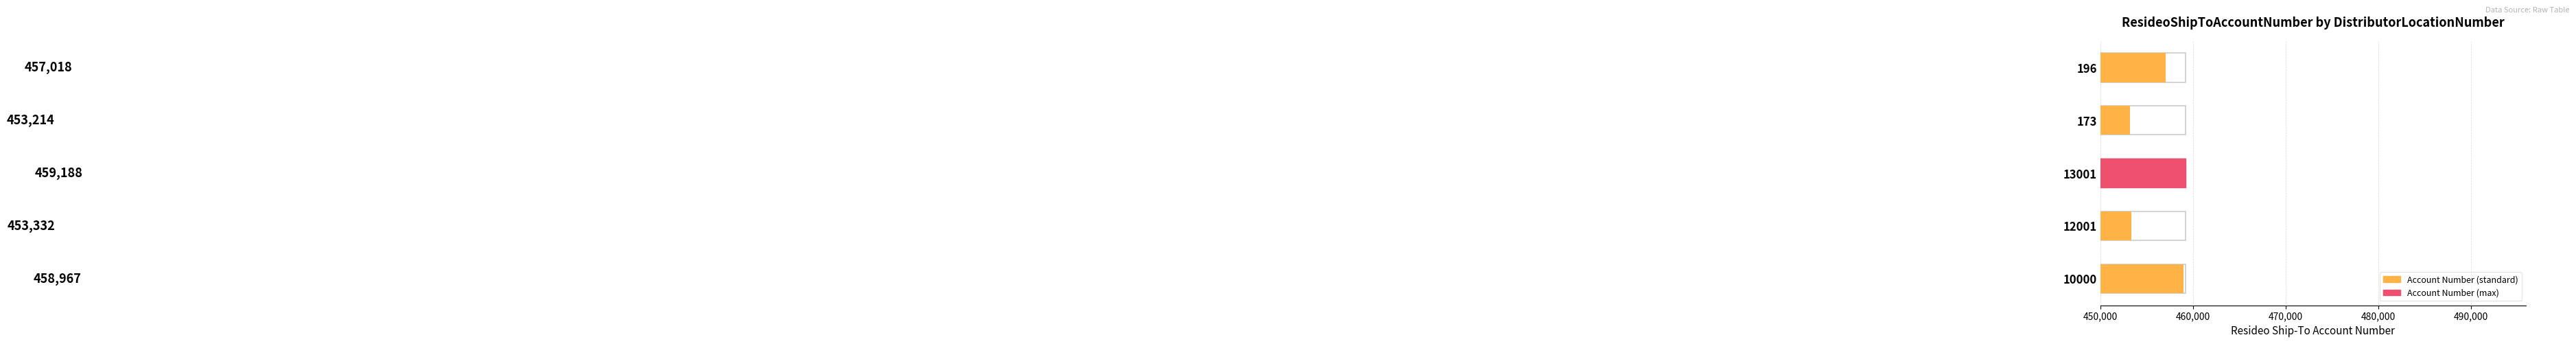

What is the difference between the maximum and minimum values?

5974